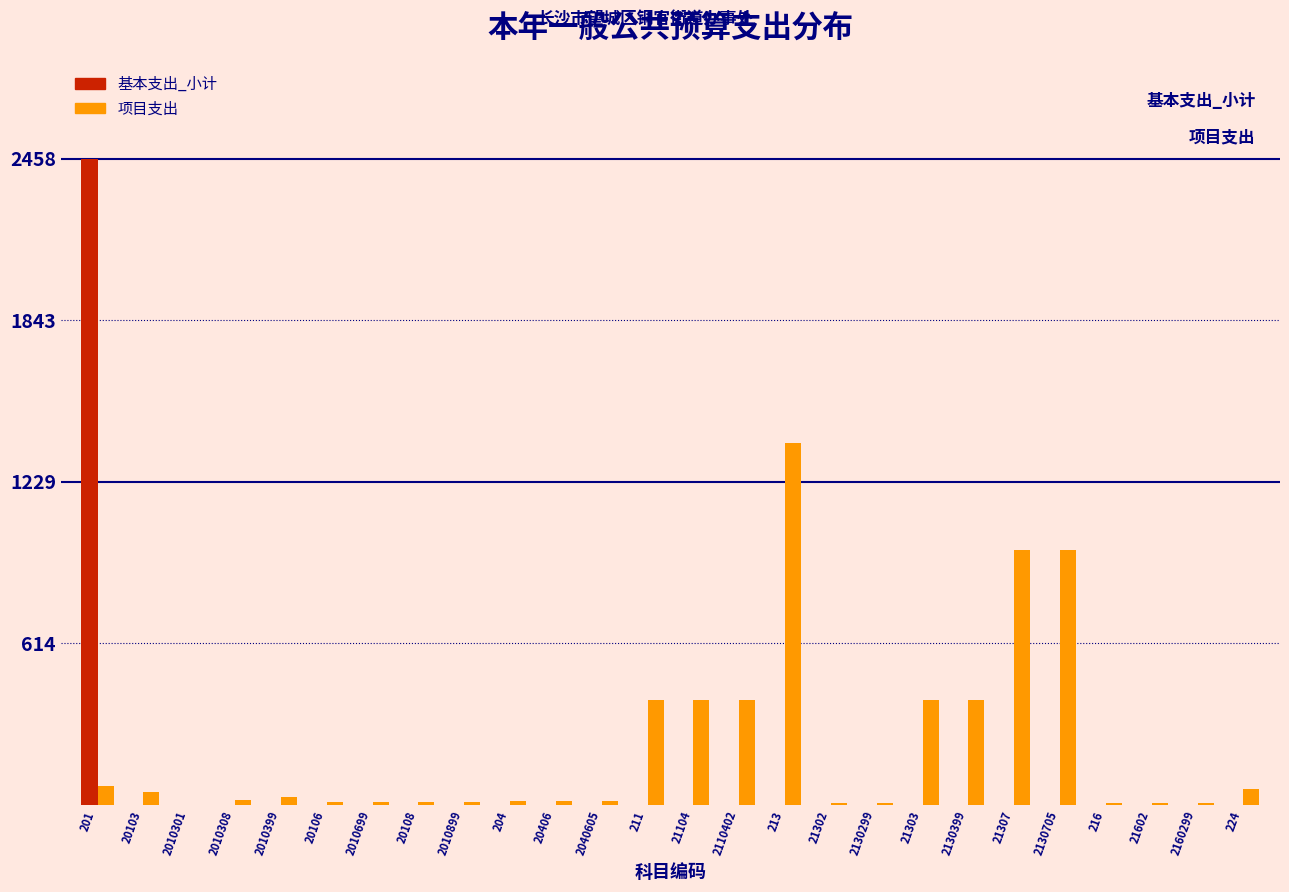

Between 2110402 and 2160299, which series saw the biggest shift?

项目支出